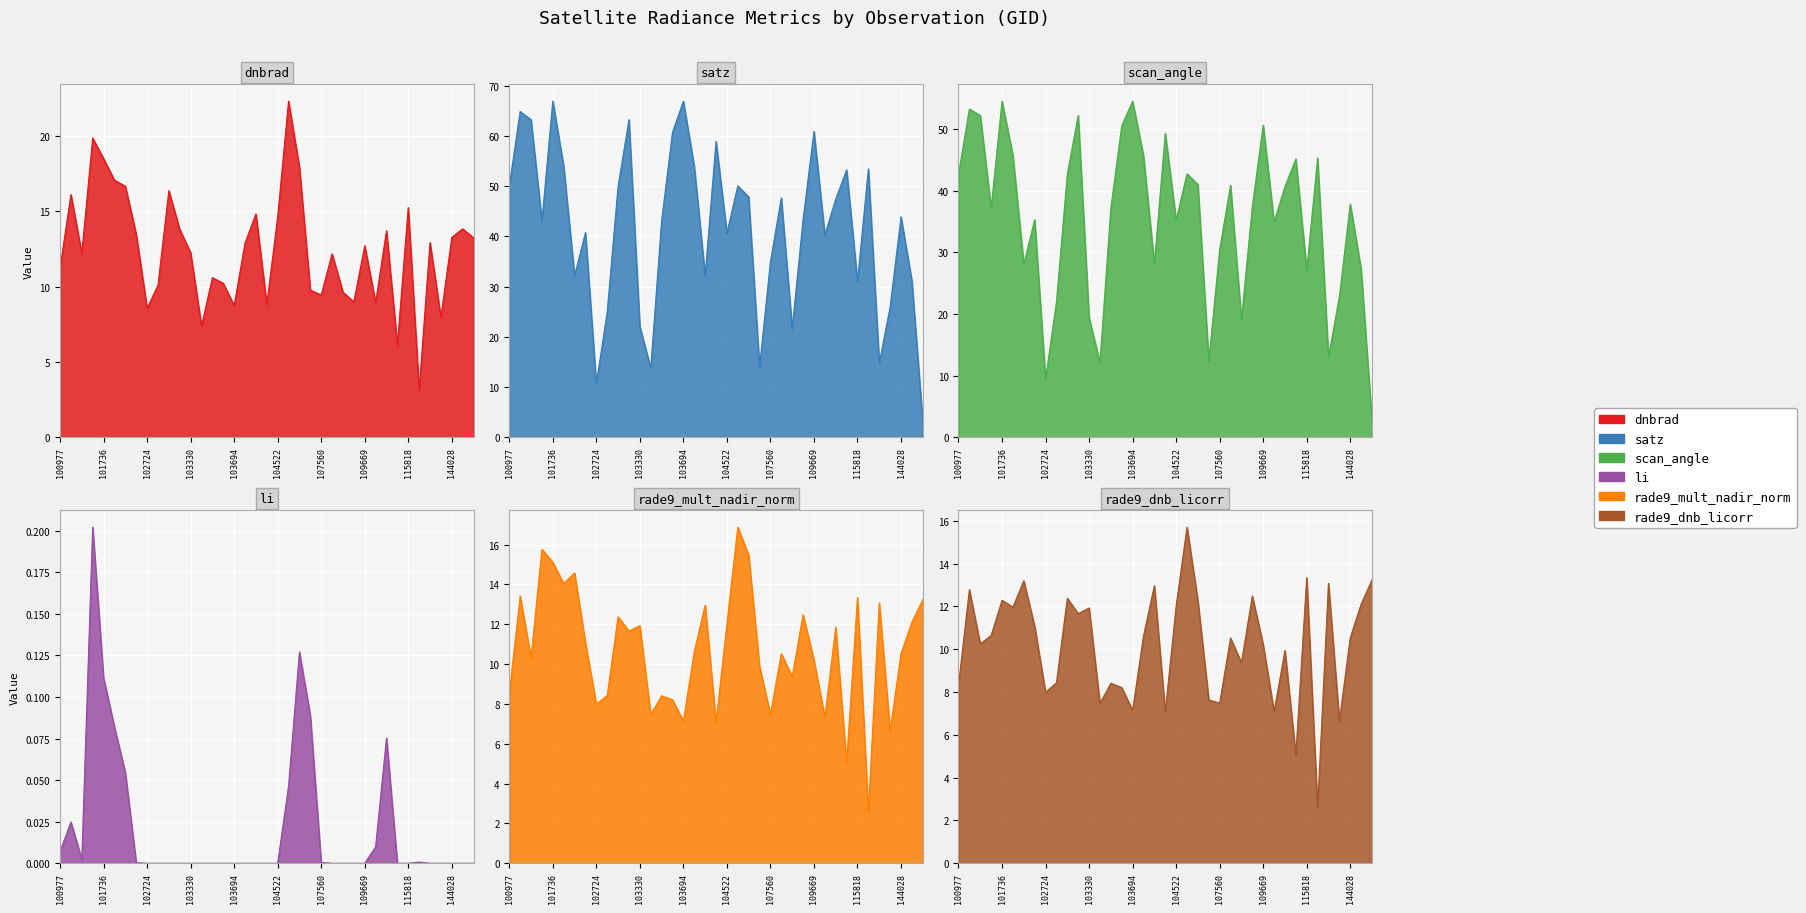

The value of li at 109669 is 0.0. True or false?

True